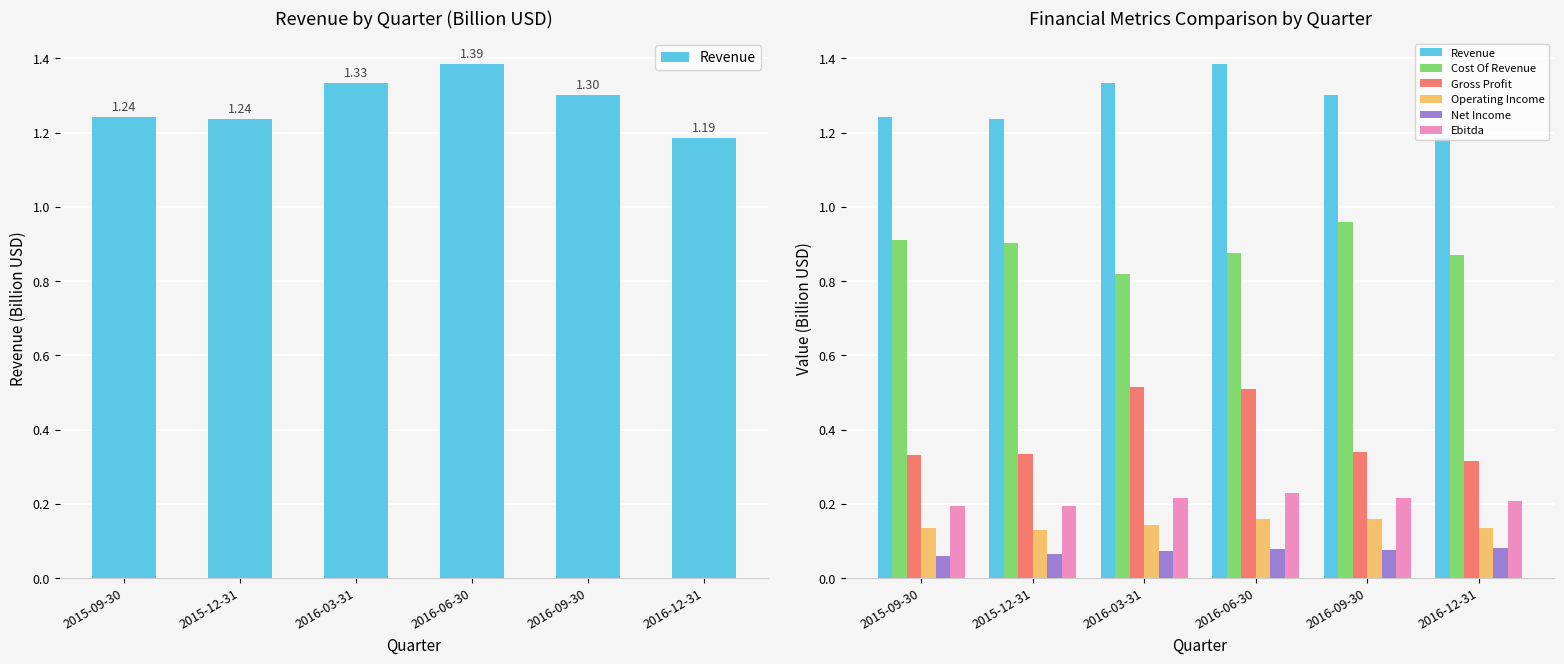

What is the label of the 2nd bar from the left?

2015-12-31